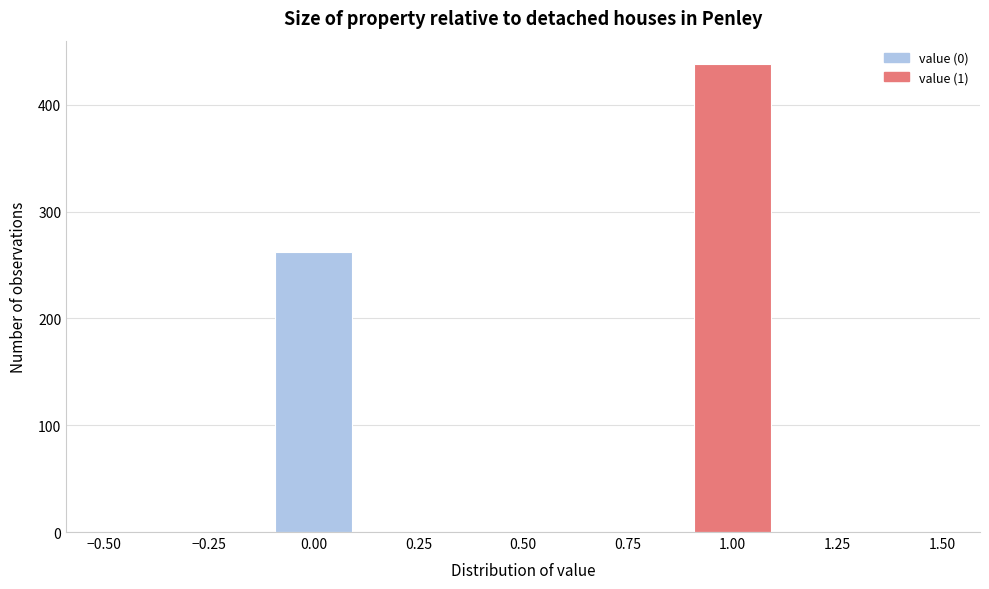

Reading left to right, transcribe this chart: for each bar, give the range it covers on the x-axis and its height. The values are not printed on the chart, so give them approximately, as read against the axis.

-0.5 to -0.3: 0
-0.3 to -0.1: 0
-0.1 to 0.1: 260
0.1 to 0.3: 0
0.3 to 0.5: 0
0.5 to 0.7: 0
0.7 to 0.9: 0
0.9 to 1.1: 440
1.1 to 1.3: 0
1.3 to 1.5: 0